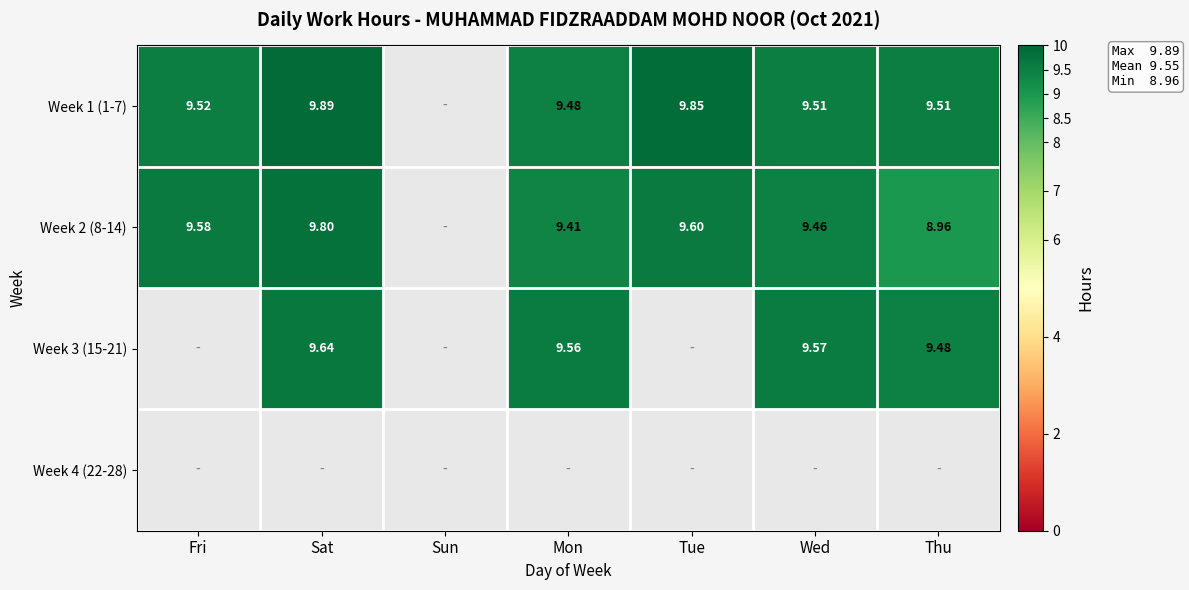

At how many categories does at least one series exceed 9?

6